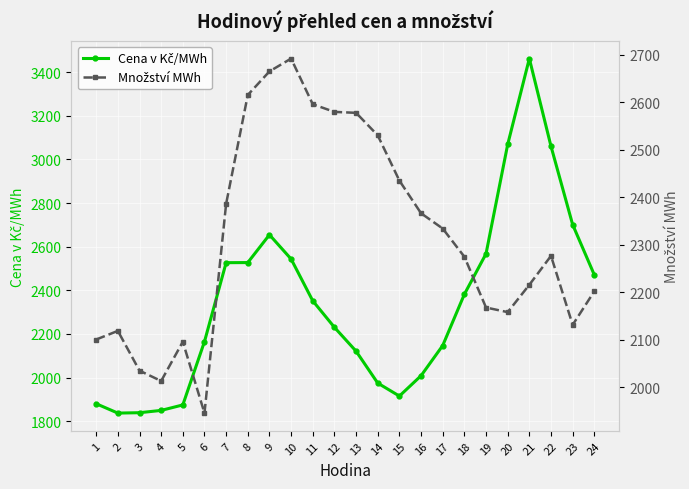

How many interior local peaks does the Cena v Kč/MWh series have?

2